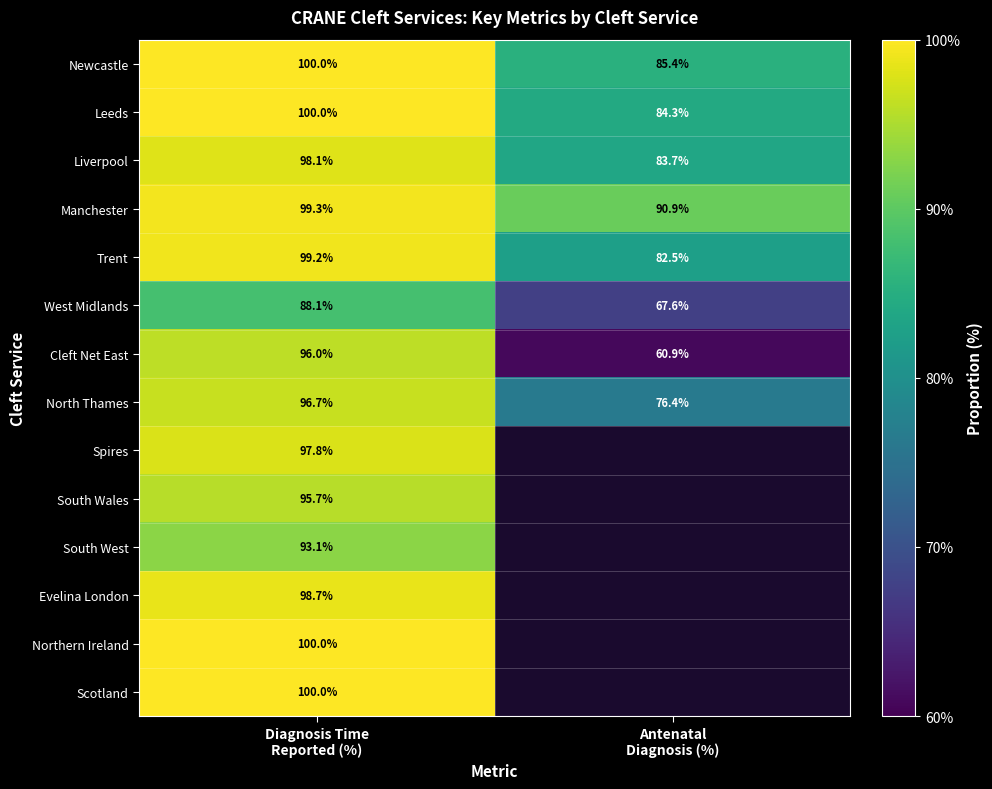

What is the difference between the maximum and minimum values in the Leeds series?

15.7